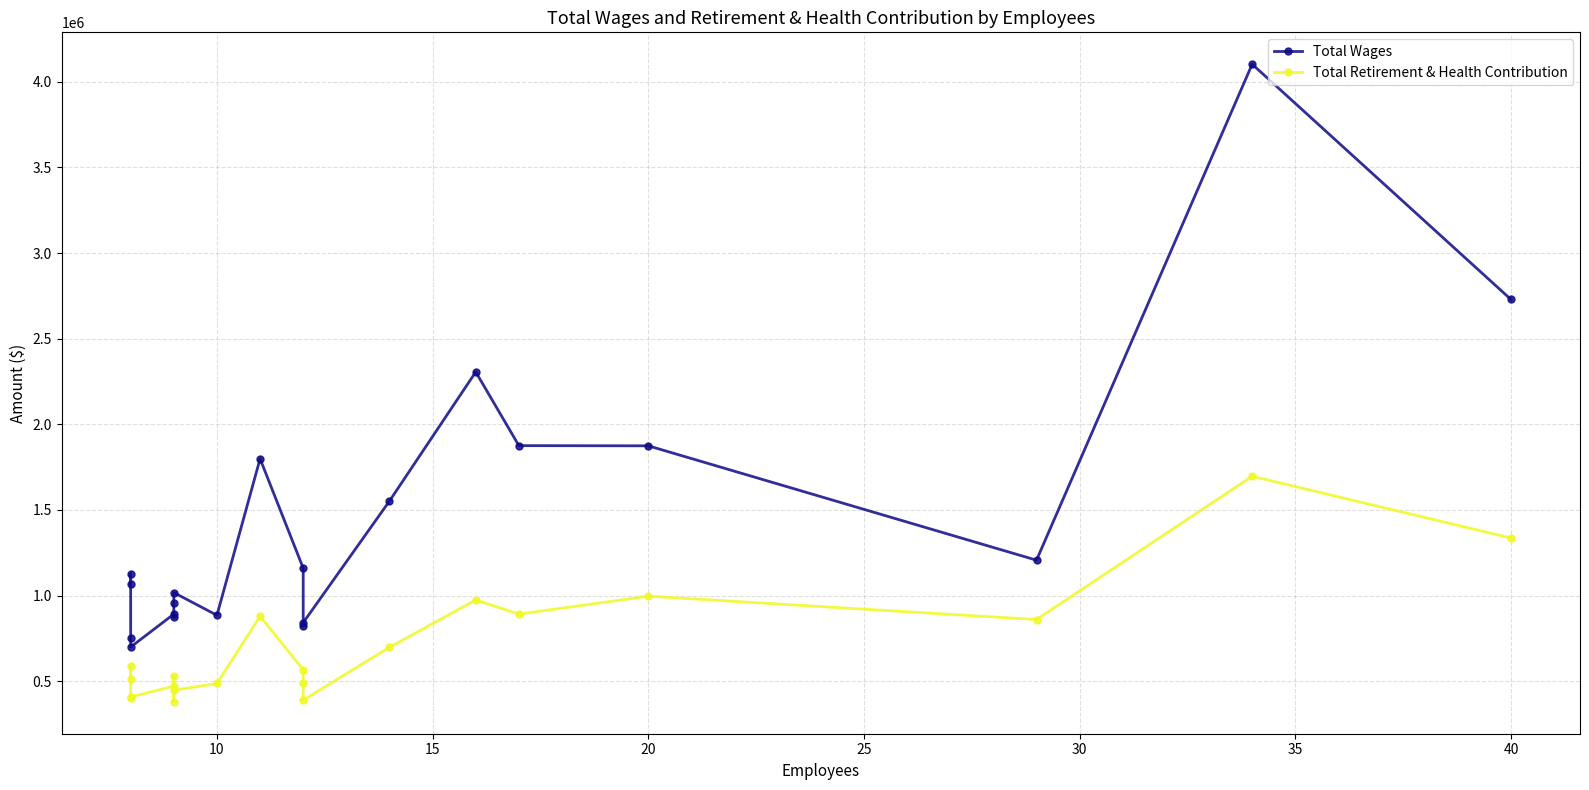

What is the sum of all Total Retirement & Health Contribution values?

13996486